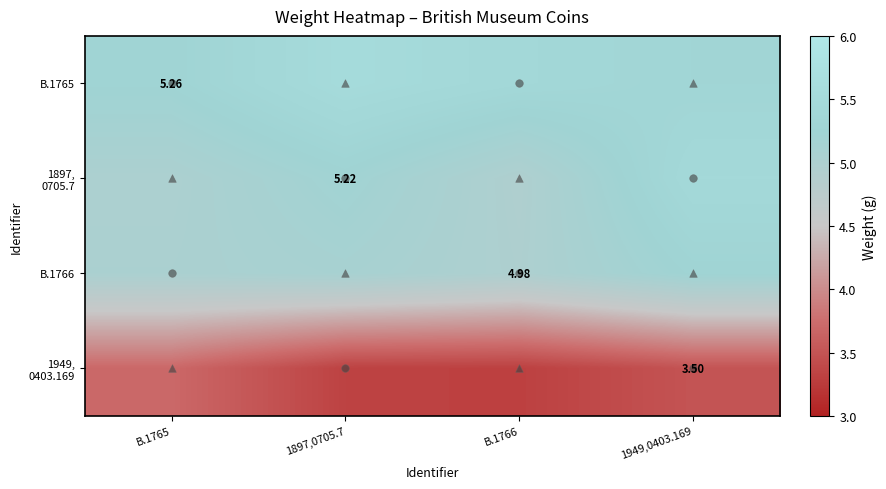

What is the difference between the second highest and second lowest values in the B.1765 series?

0.1